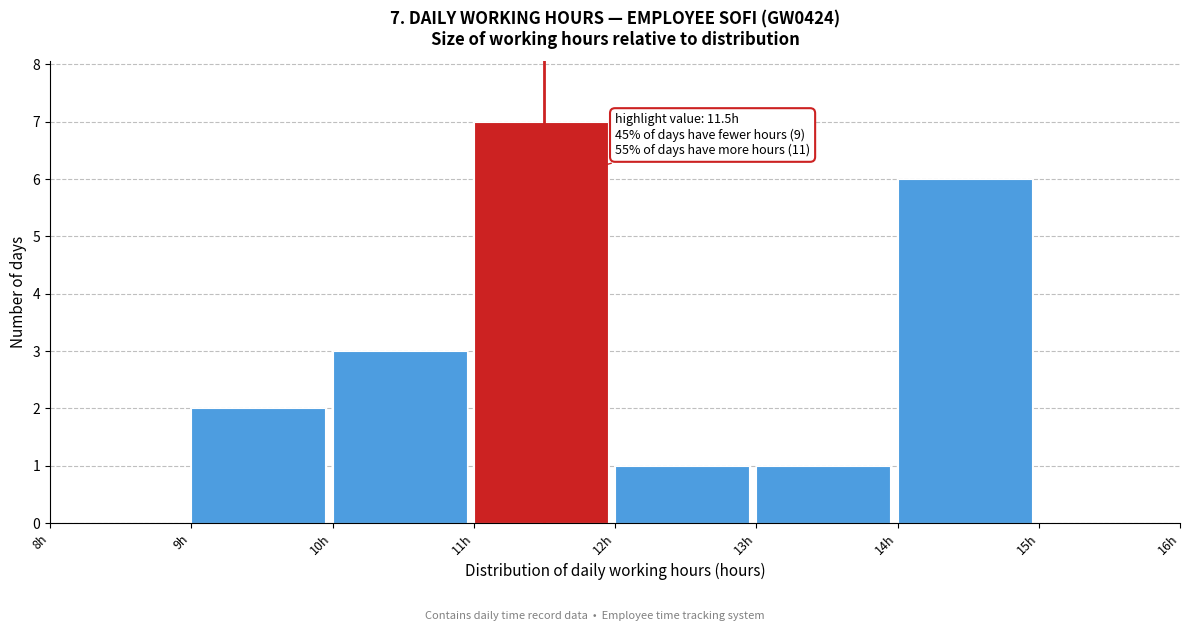

Over which range of the x-axis is the bar tallest?

11 to 12